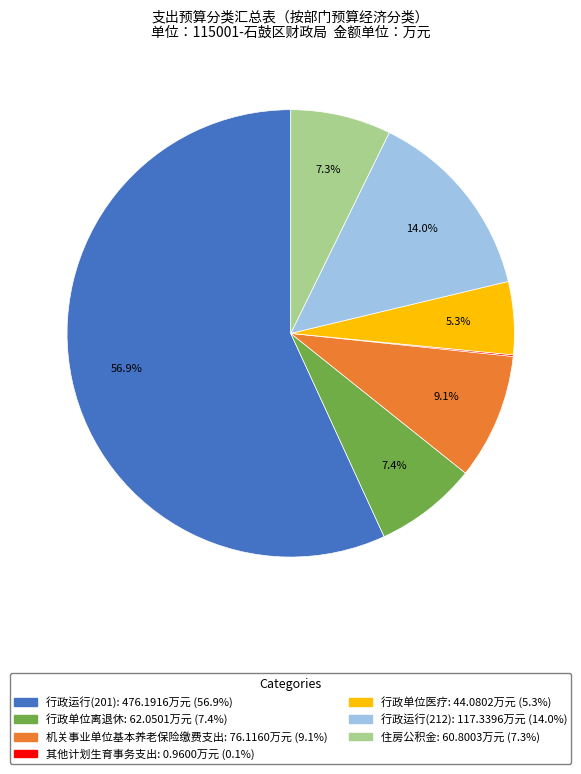

Which category has the biggest portion of the pie?

行政运行(201)